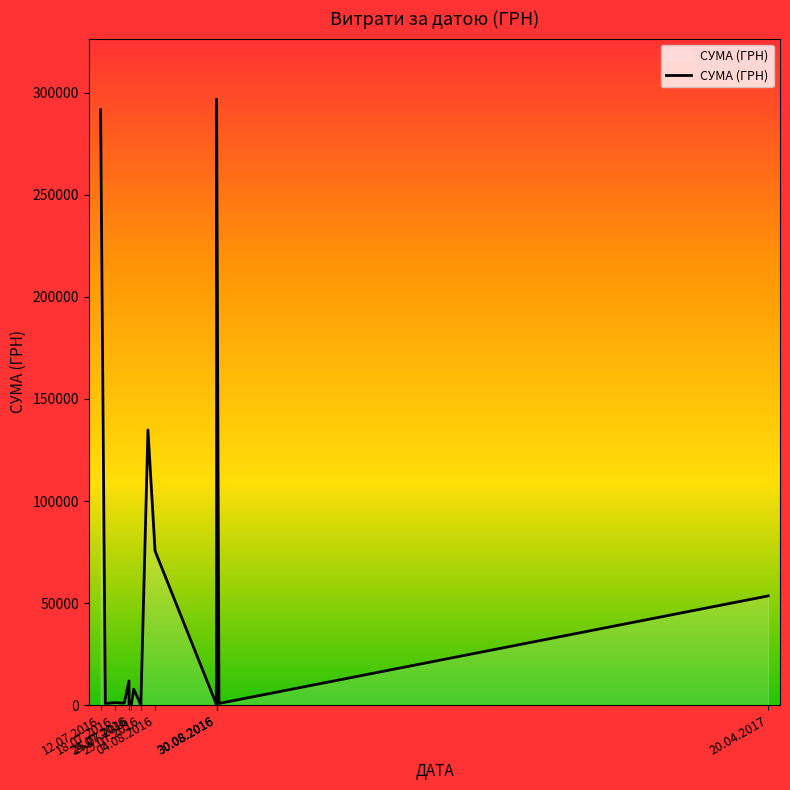

Reading right to left, list all the values displayed in this chart.

53496.0	798.0	296912.8	6800.0	4050.0	9304.0	2300.0	88.0	125.0	75539.1	134830.2	97.8	7800.0	323.2	34.3	11837.1	954.0	1200.0	748.8	291724.0